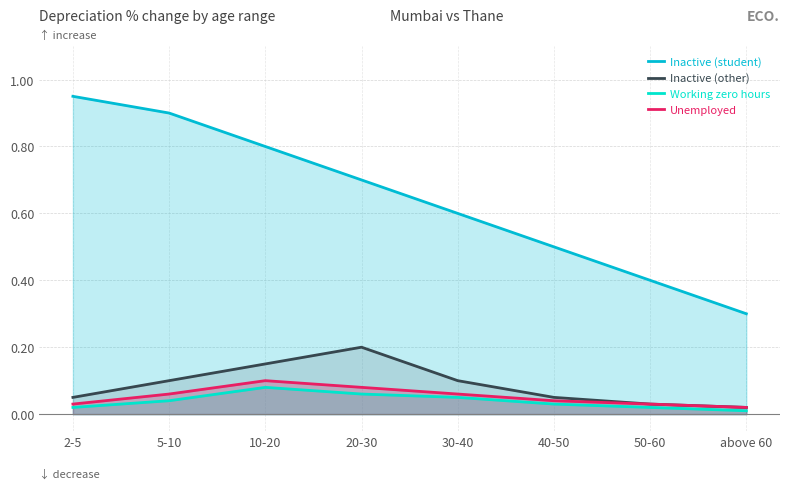

Where is Inactive (other) nearest to the value 0?

above 60